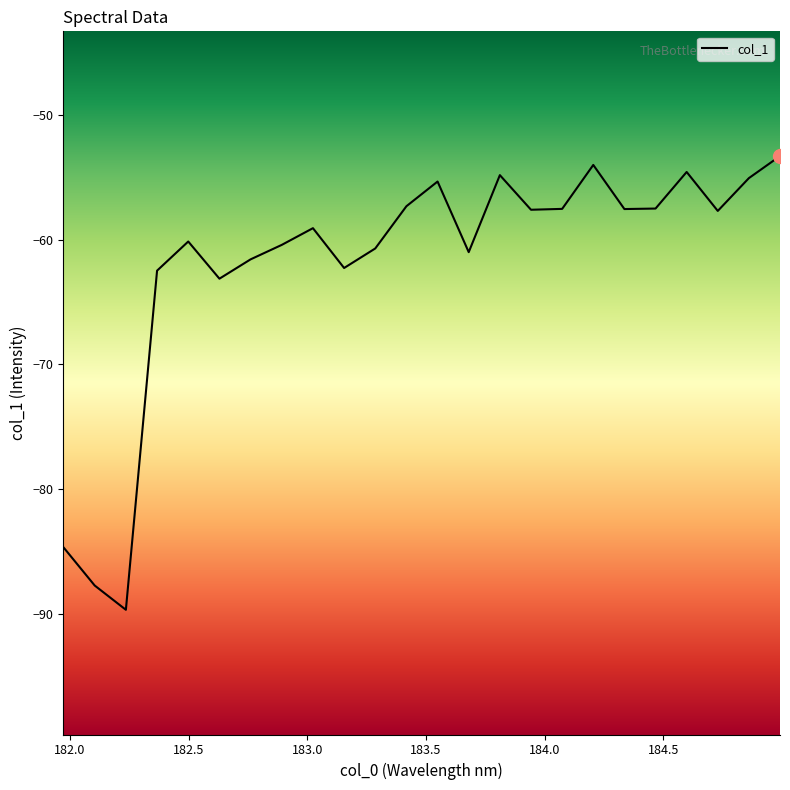

How many lines are shown in the chart?

1